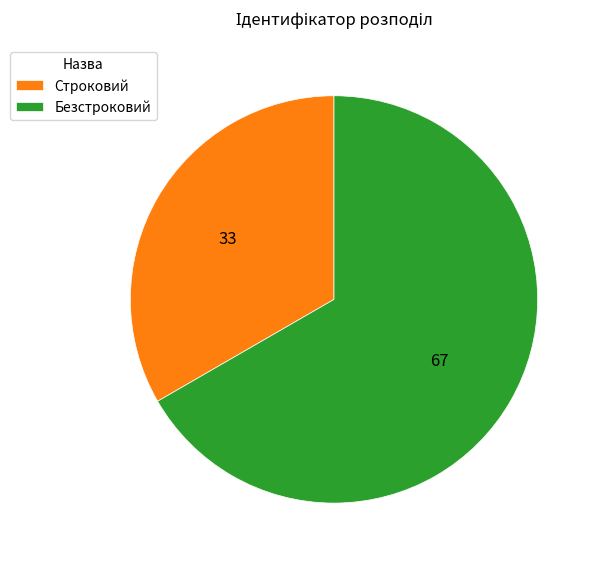

Which slice is the smallest?

Строковий